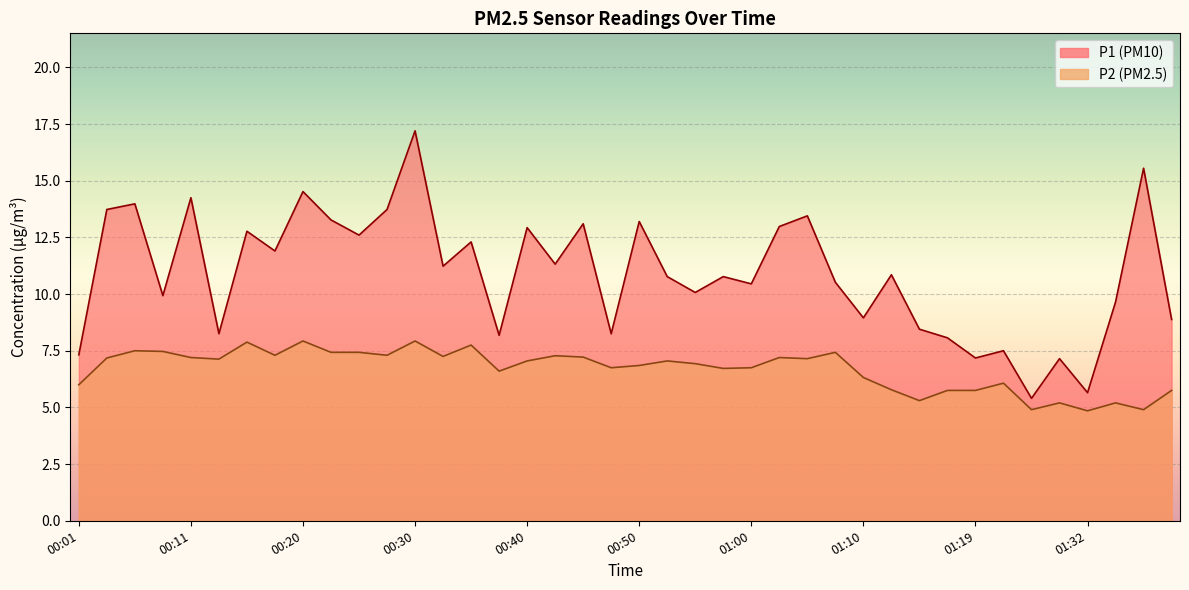

True or false: P2 and P1 cross at least once.

False